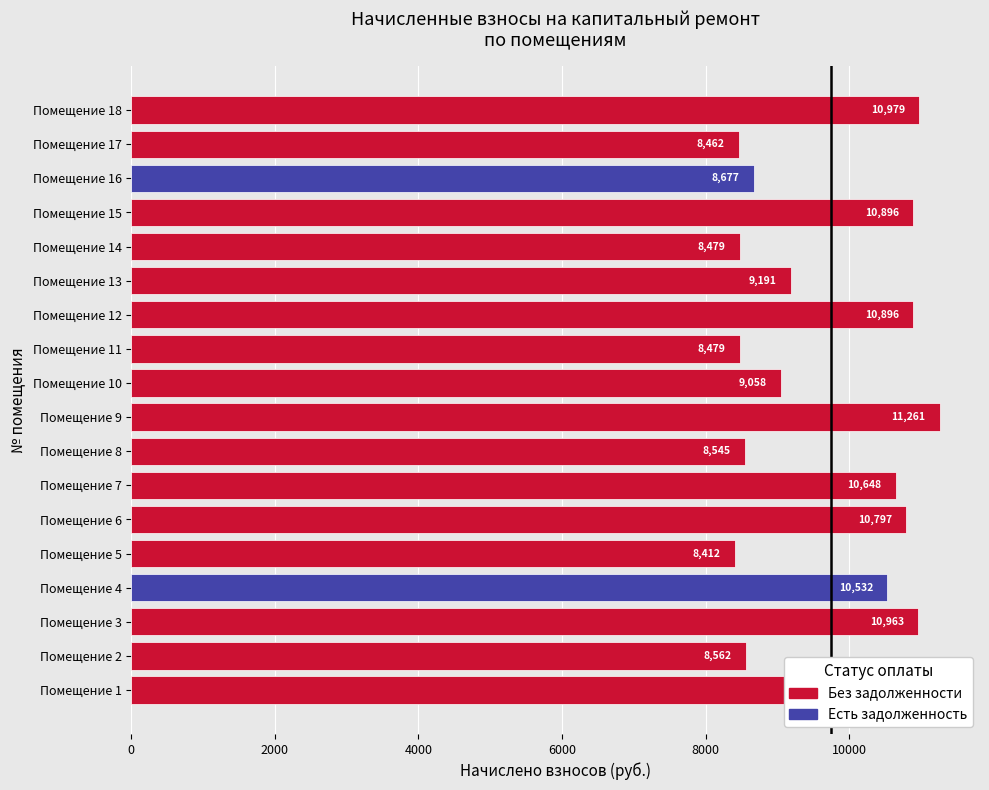

True or false: the data shows 5563.3 at Помещение 17.

False